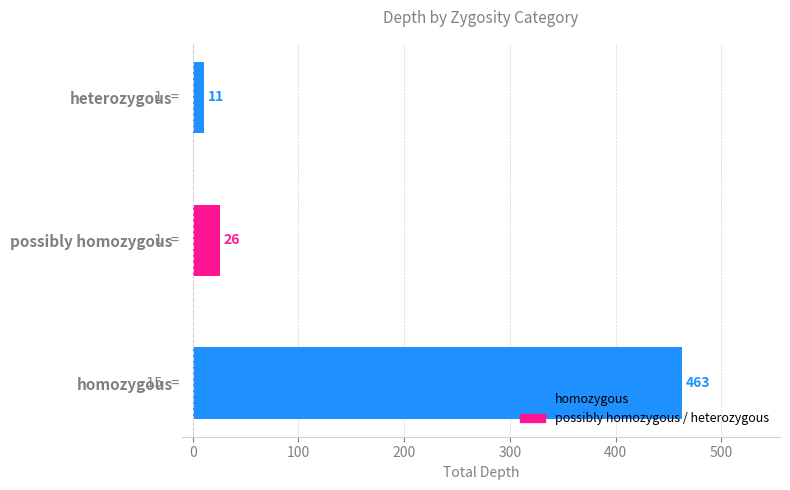

What is the change in value from homozygous to possibly homozygous?

-437